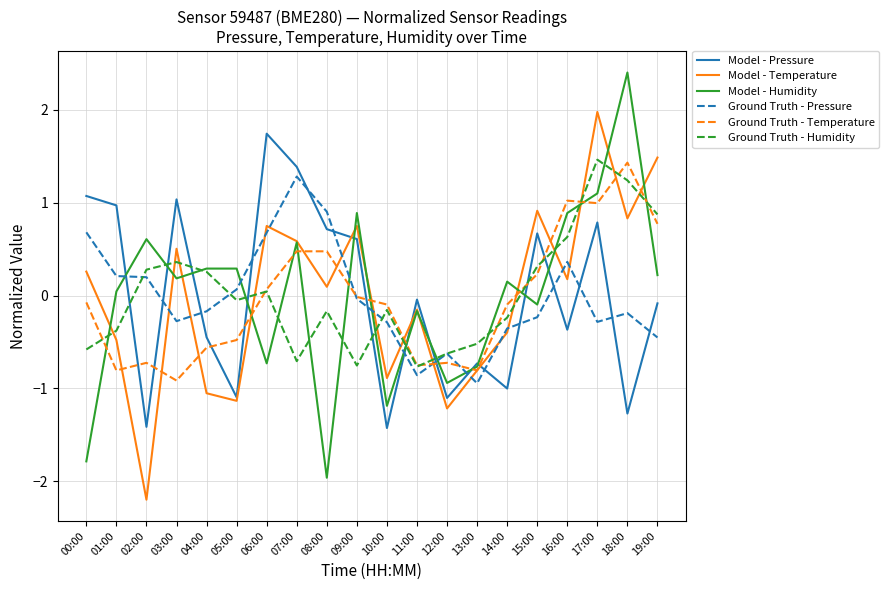

True or false: Model - Humidity has more than 2 interior local peaks.

True